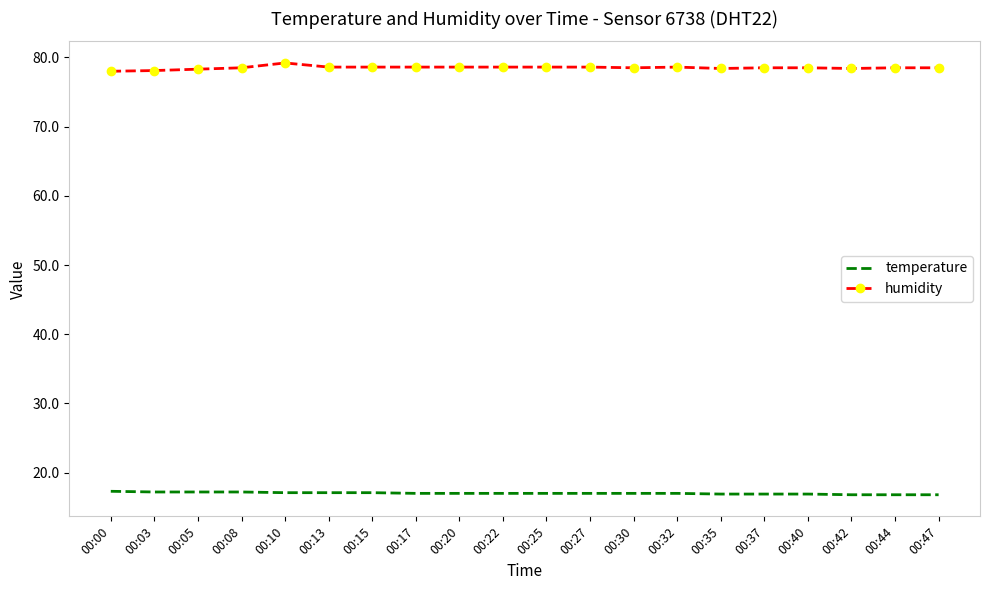

Rank the series by their maximum value, from highest to lowest.

humidity, temperature